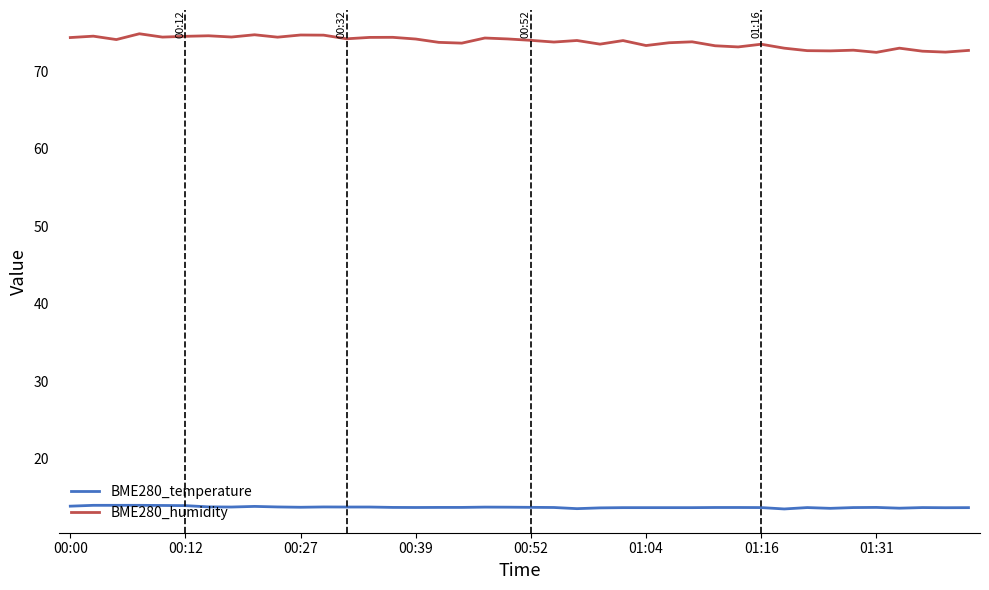

What is the maximum value shown in the chart?

74.8